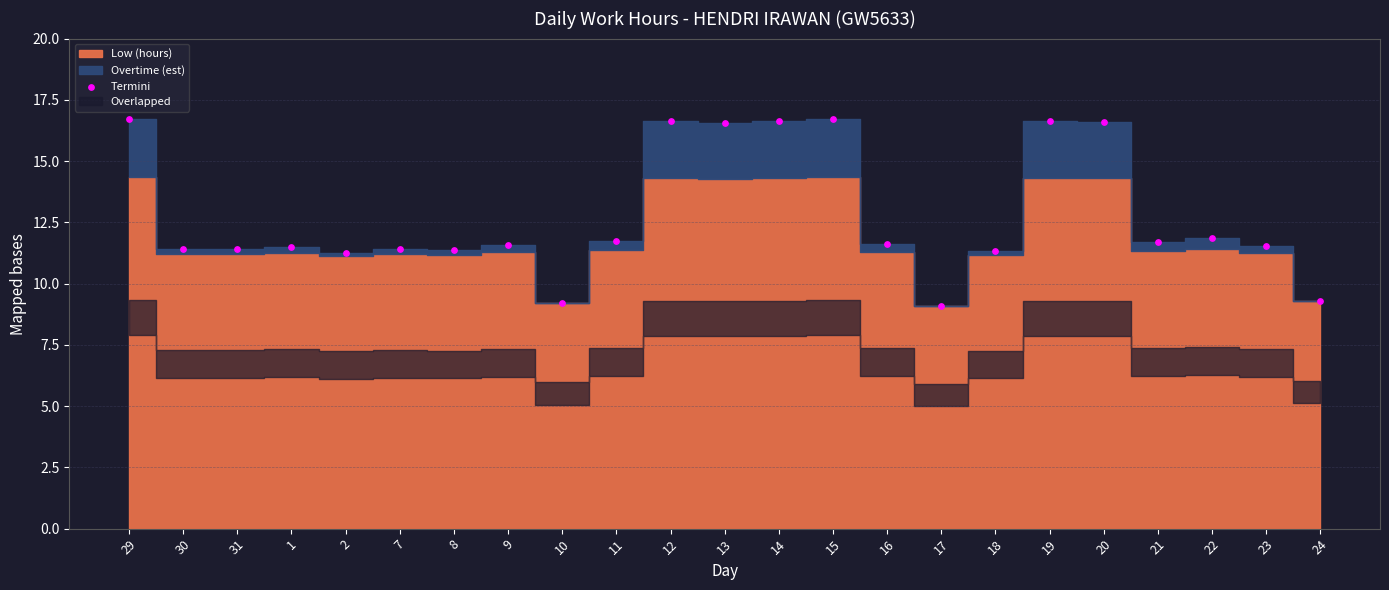

What is the range of Y values (max minus min)?

7.6